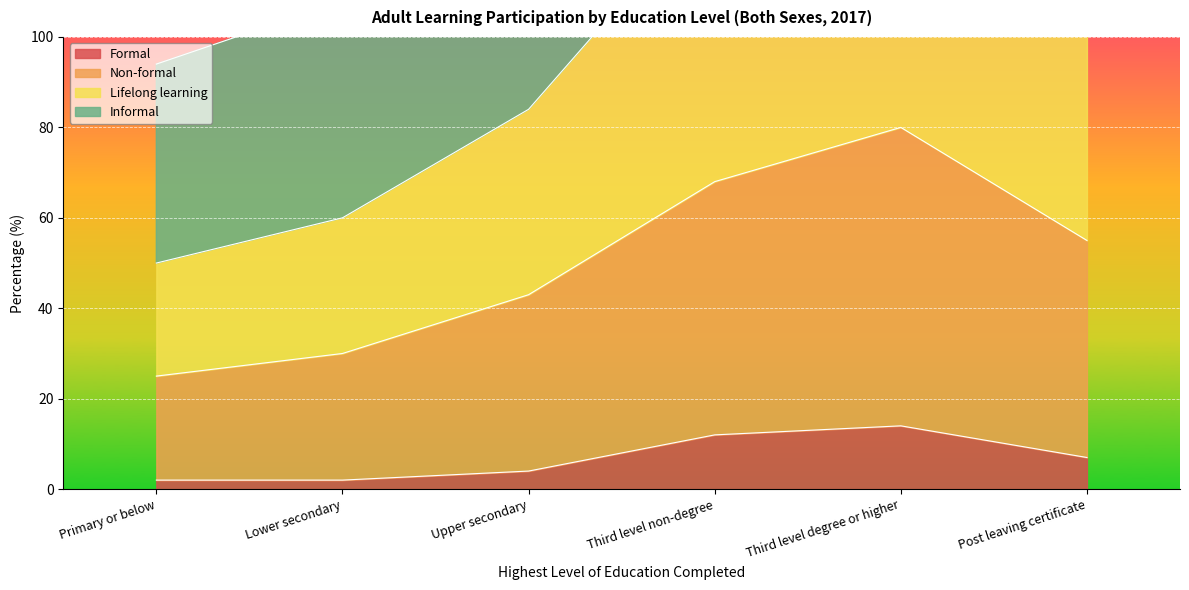

Where is the first local maximum for Non-formal?

Third level degree or higher